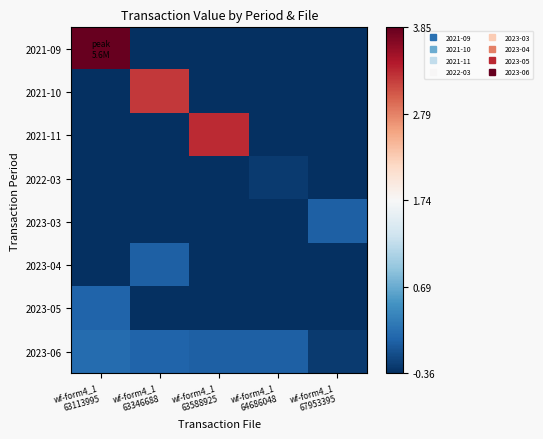

Which series has the largest range (max minus min)?

2021-09